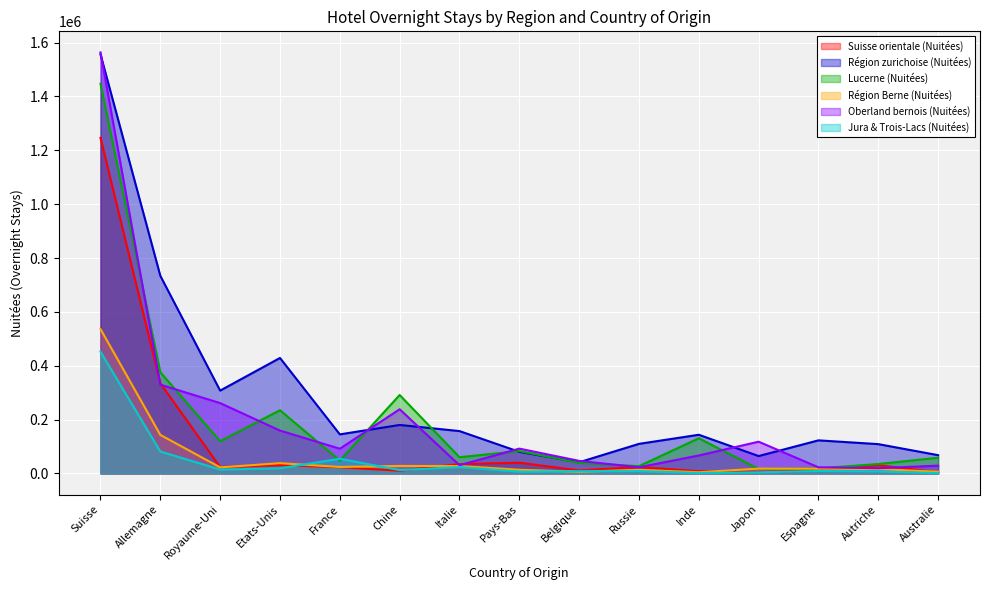

Is the value of Jura & Trois-Lacs (Nuitées) at Italie greater than the value of Région zurichoise (Nuitées) at Espagne?

No